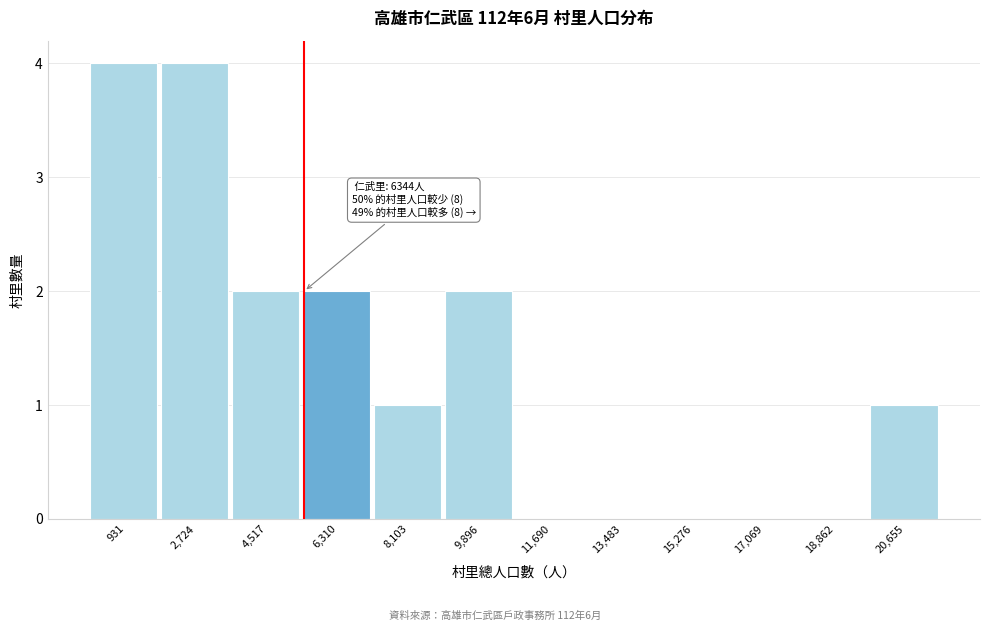

Reading right to left, extract all data points from this chart.

20,655=1	18,862=0	17,069=0	15,276=0	13,483=0	11,690=0	9,896=2	8,103=1	6,310=2	4,517=2	2,724=4	931=4